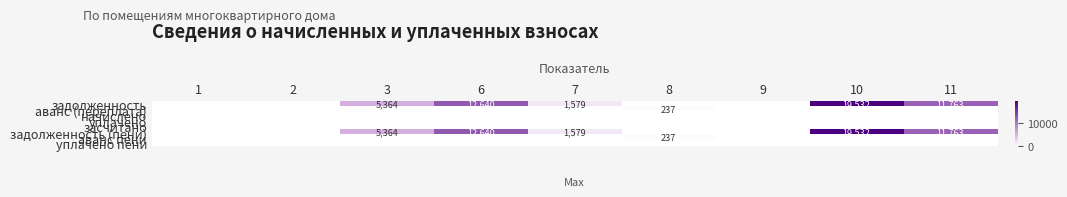

The задолженность series shows 1653 at 3. True or false?

False